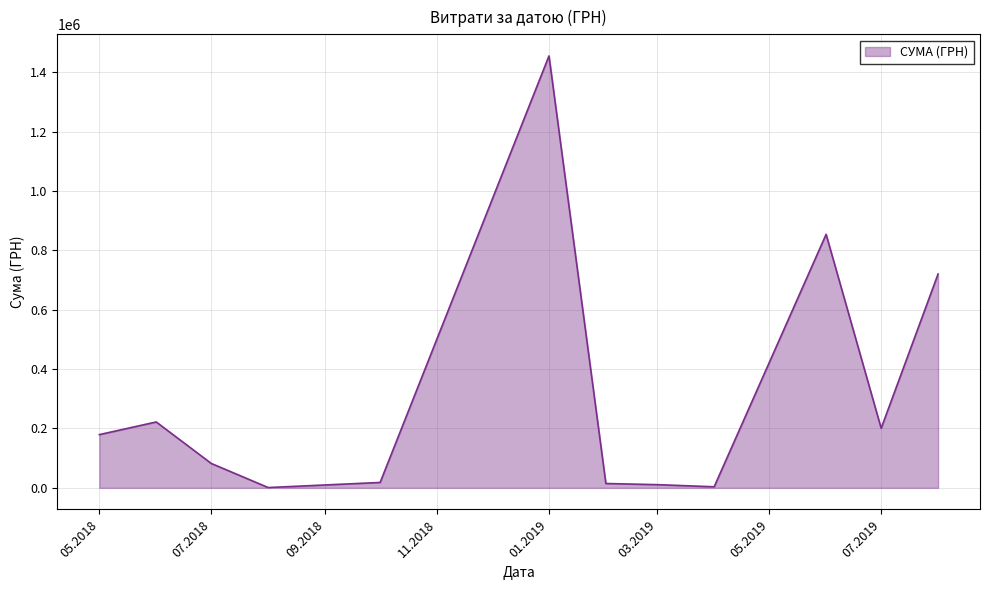

True or false: the data has more than 1 interior local peaks.

True